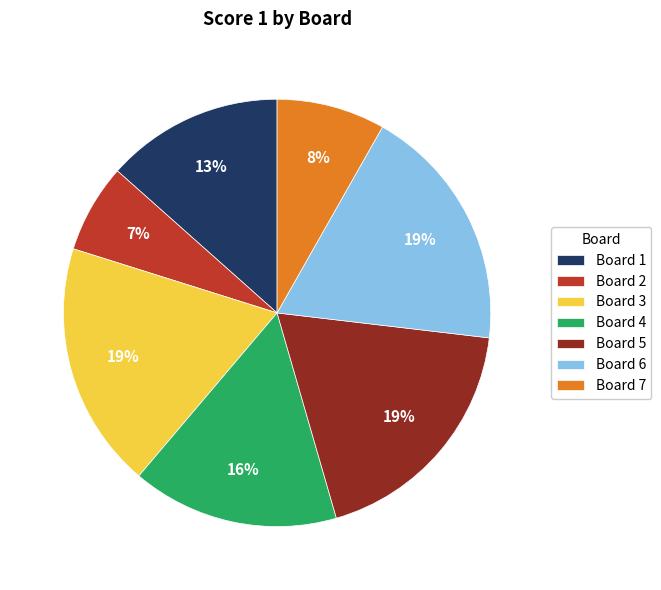

What is the smallest slice in the pie chart?

Board 2